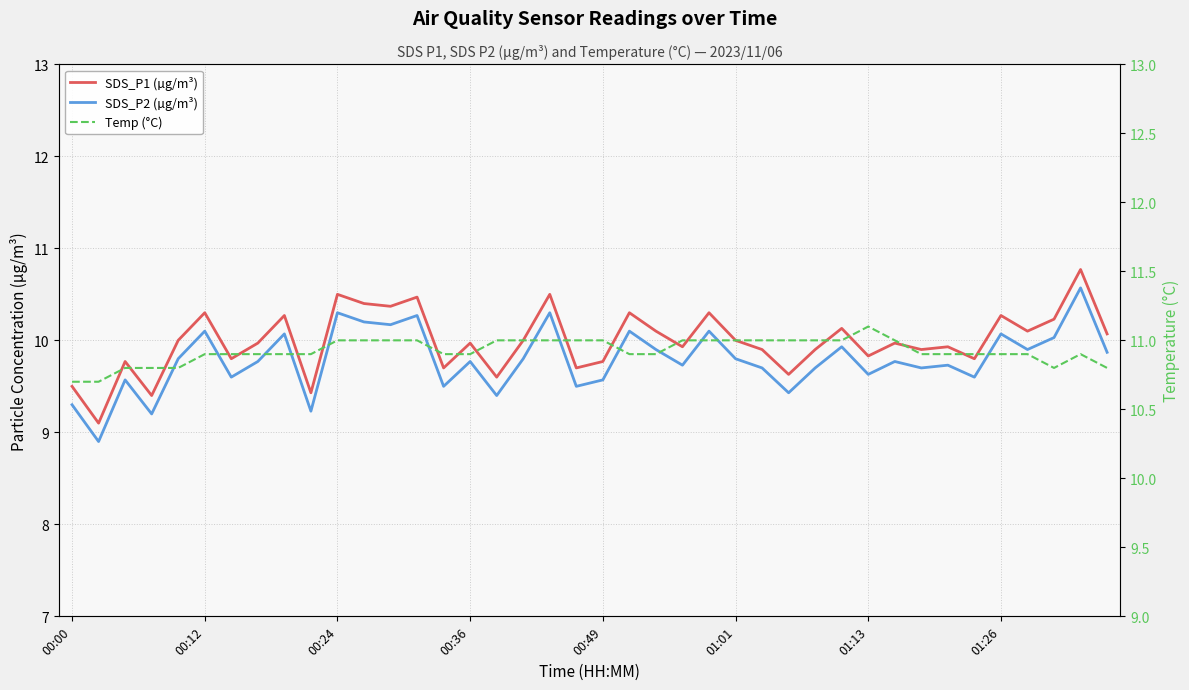

Read the Temp (°C) value at 01:26.

10.9